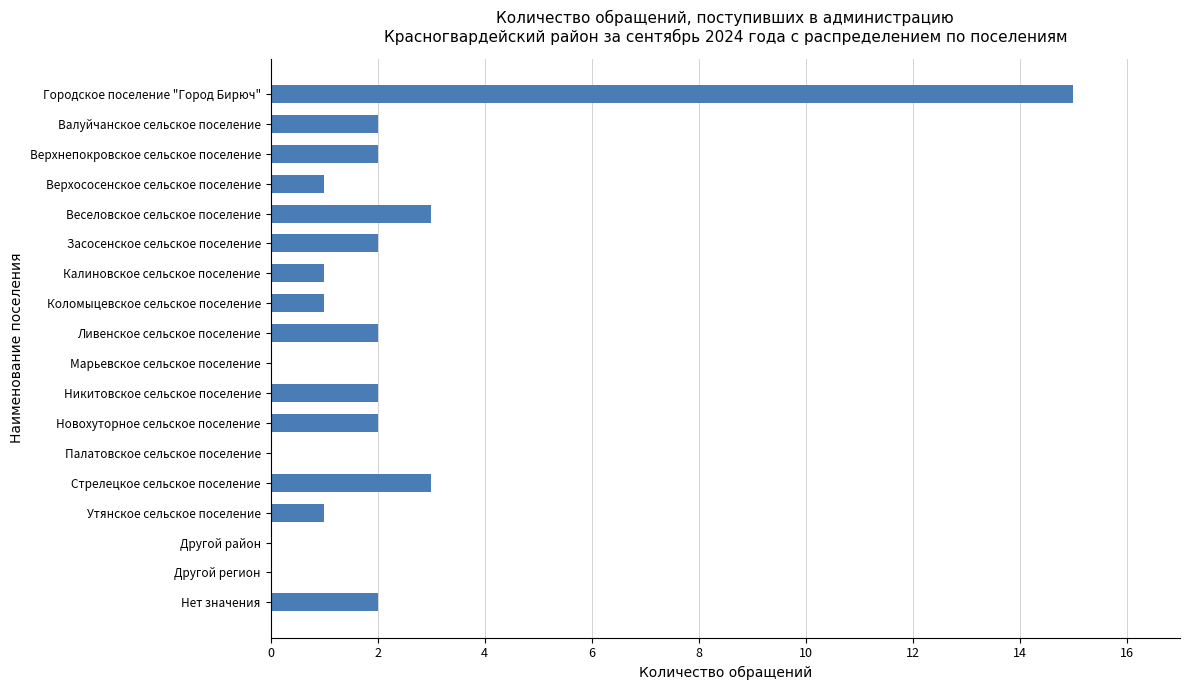

Is it true that the value at Городское поселение "Город Бирюч" is 22?

False